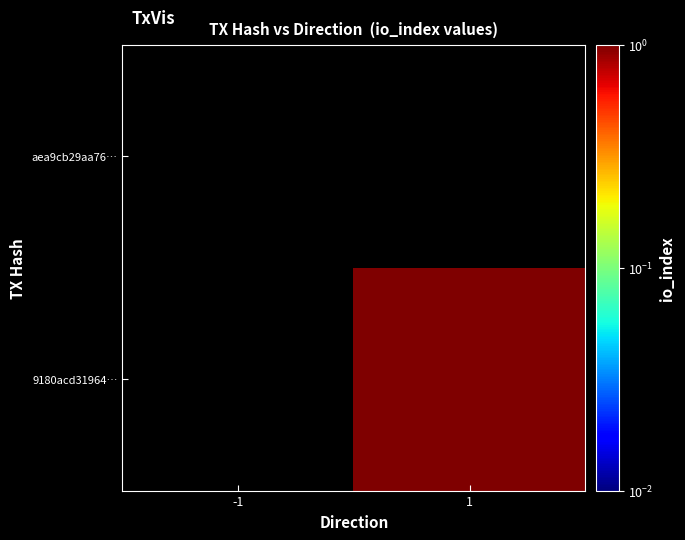

Which has a higher value, -1 or 1?

-1